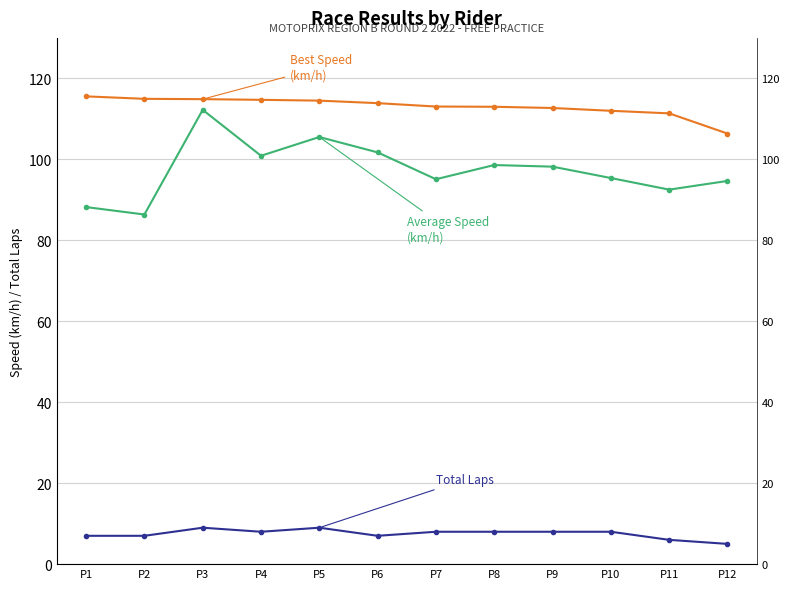

At which category is the sum across all series the highest?

P3